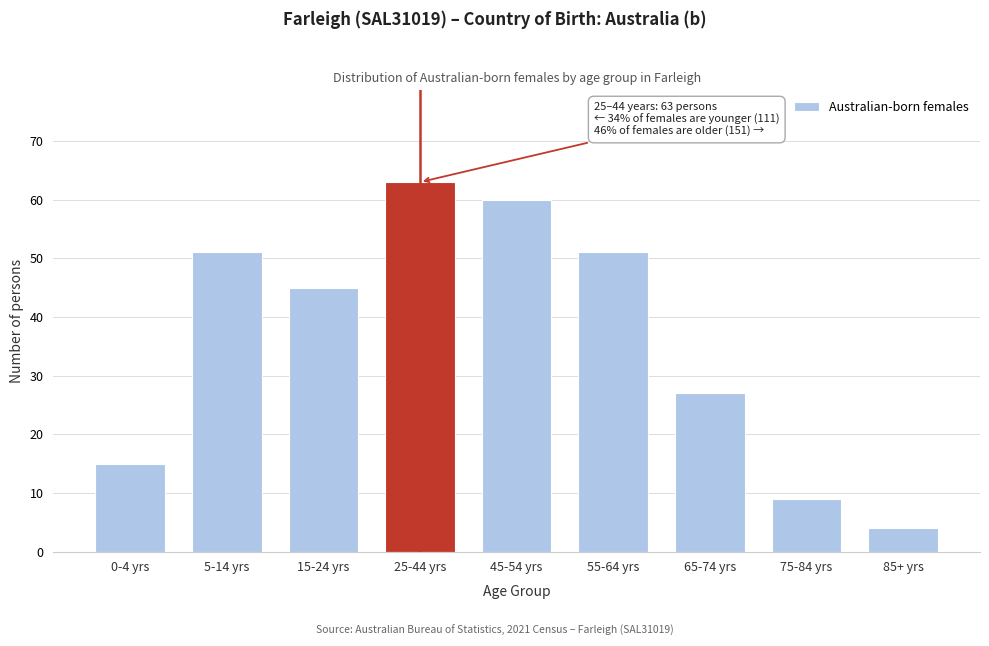

Reading right to left, extract all data points from this chart.

4	9	27	51	60	63	45	51	15